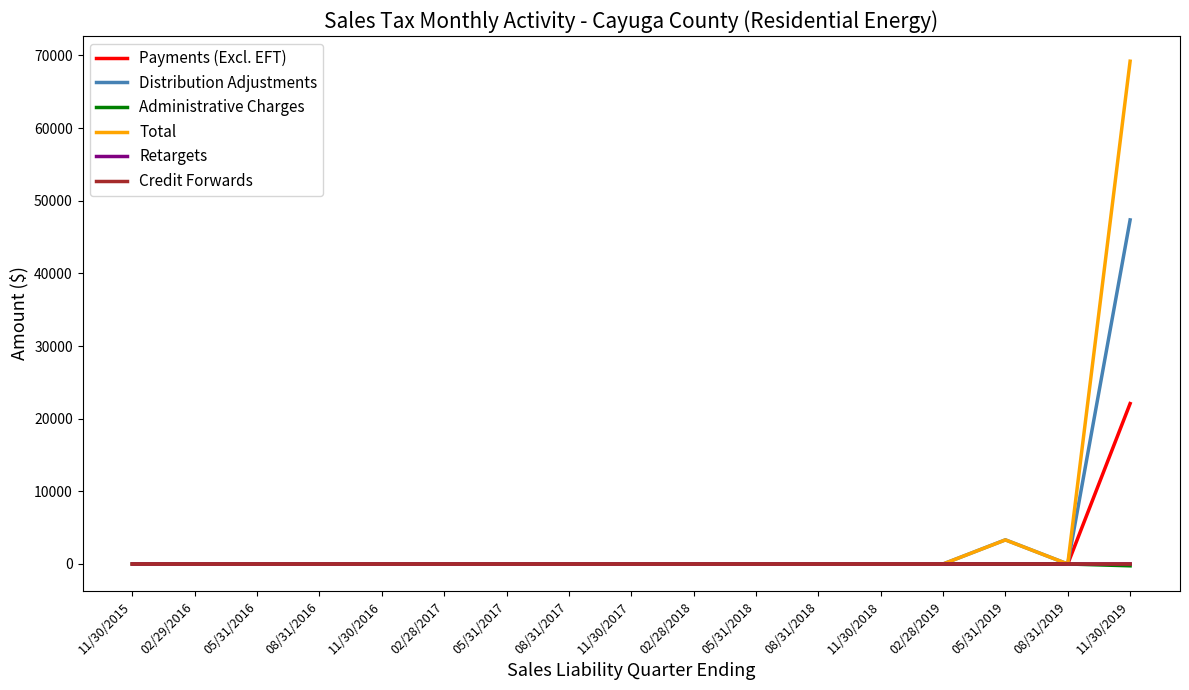

How many lines are shown in the chart?

6